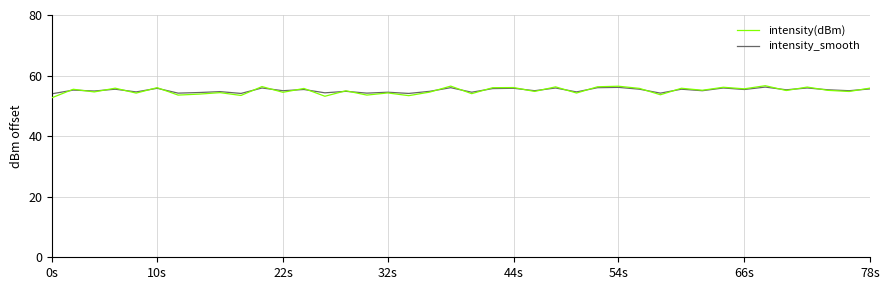

What is the highest value of the intensity_smooth series?

56.2